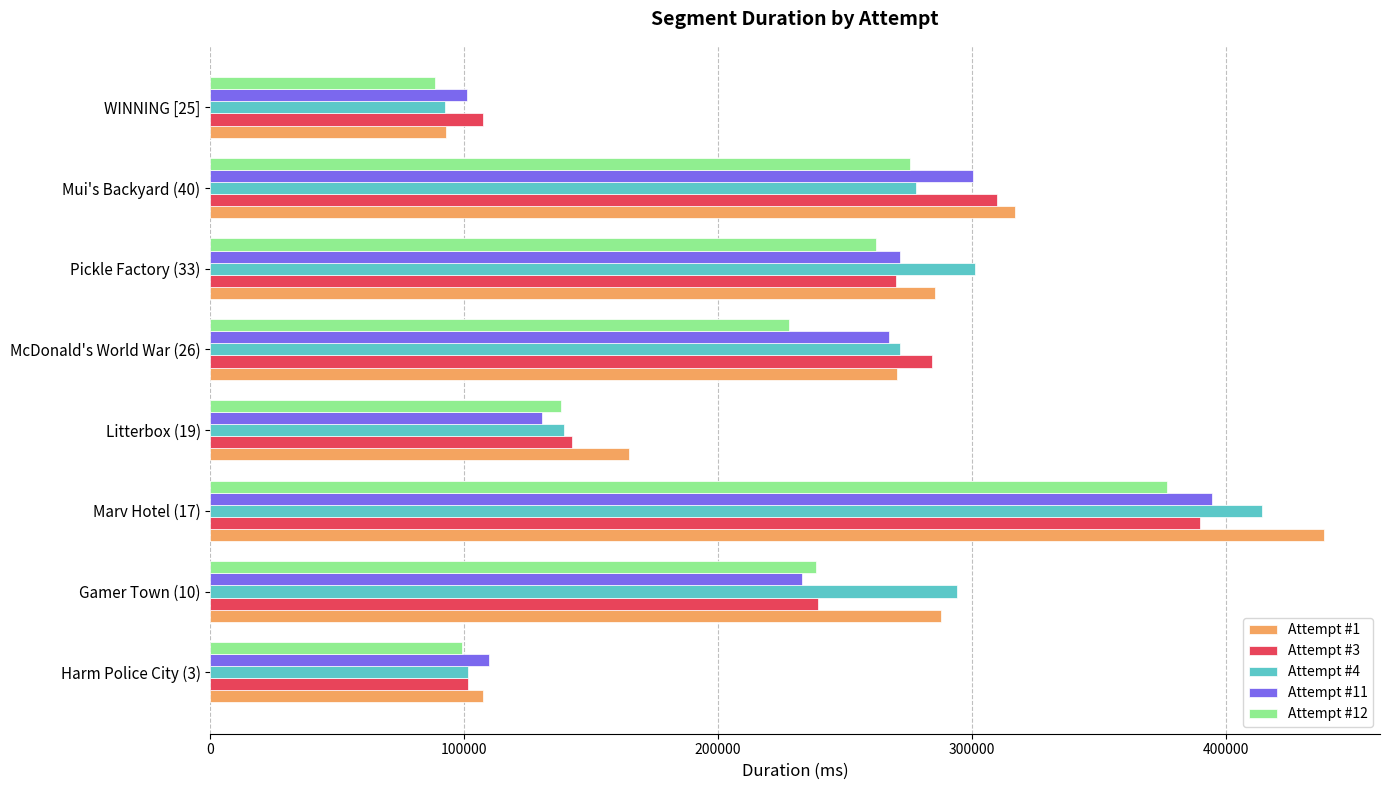

Is the value of Attempt #11 at Harm Police City (3) greater than the value of Attempt #1 at Gamer Town (10)?

No